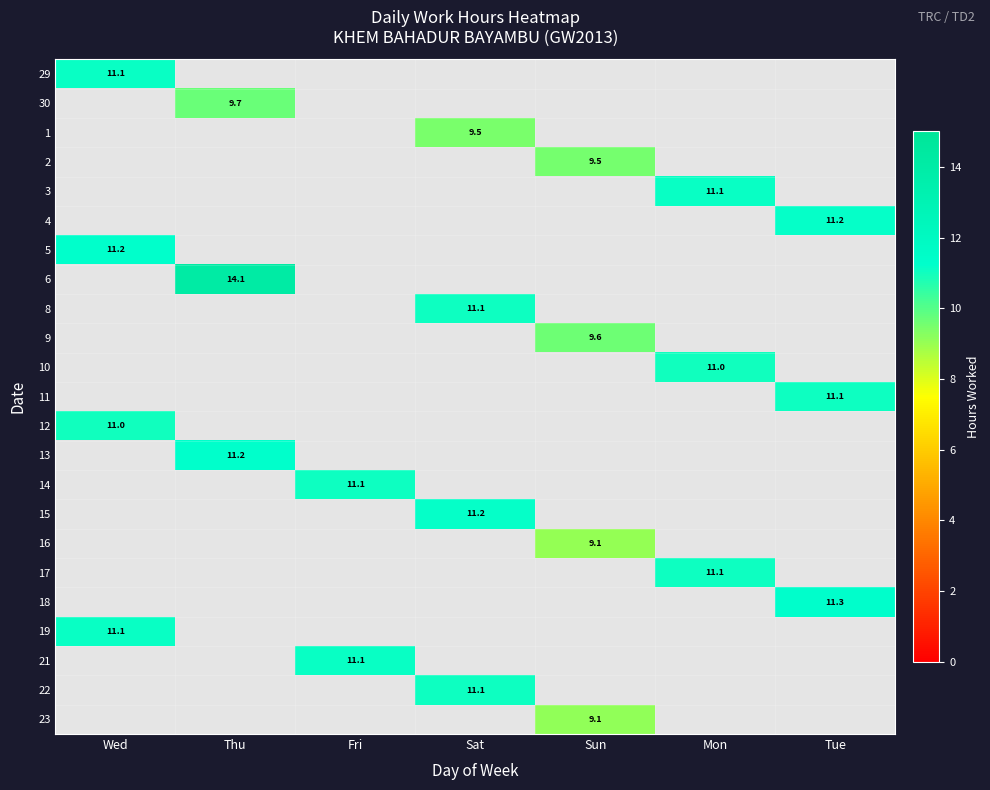

Which has a higher value, Wed or Fri?

Fri